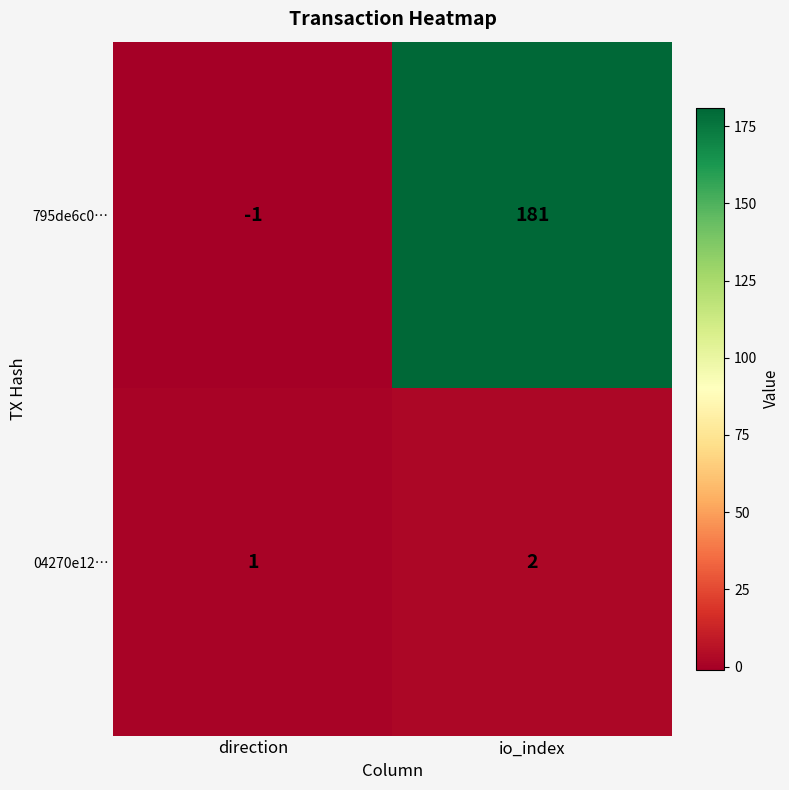

Between direction and io_index, which series saw the biggest shift?

795de6c0…